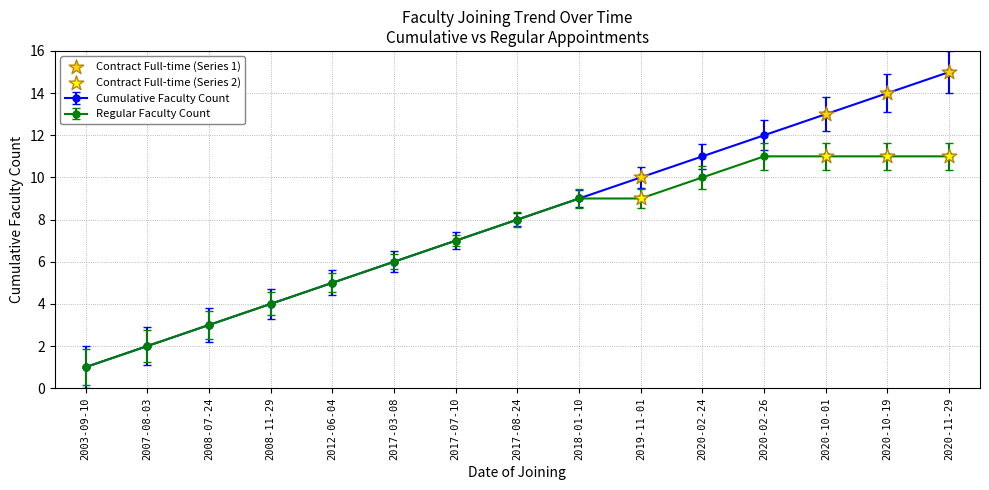

At which category is the sum across all series the highest?

2020-11-29